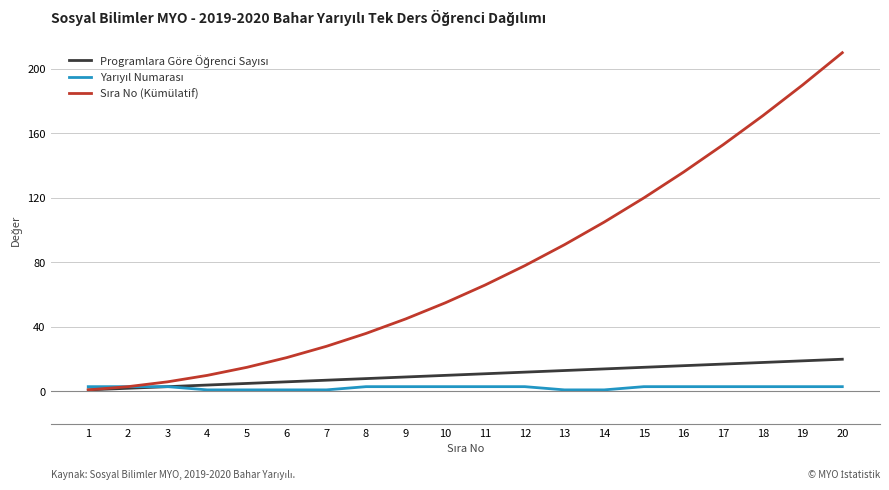

Which category has the highest value across all series?

20